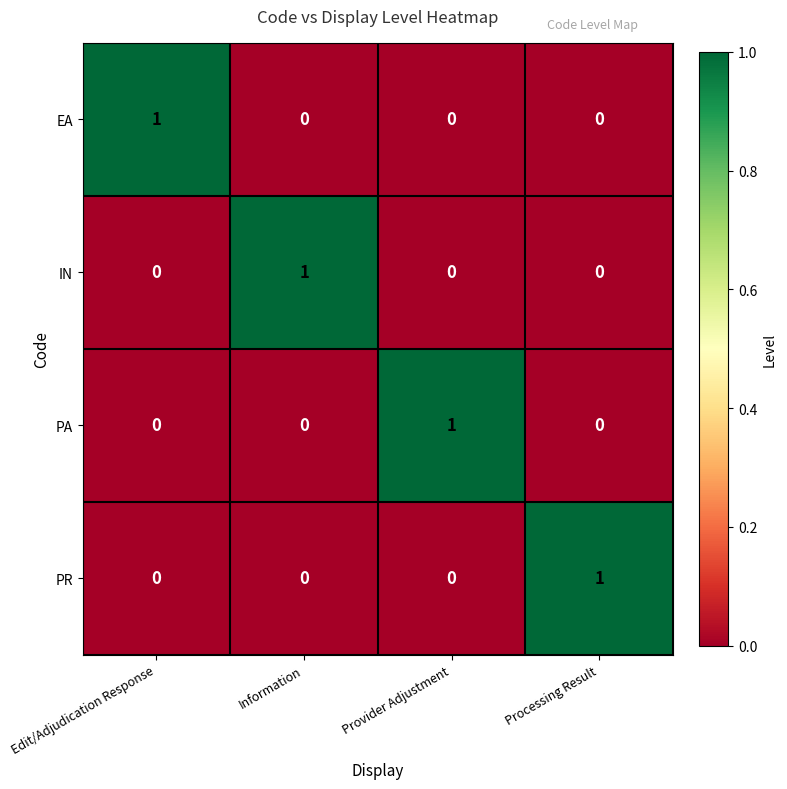

How many distinct data groups are displayed?

4